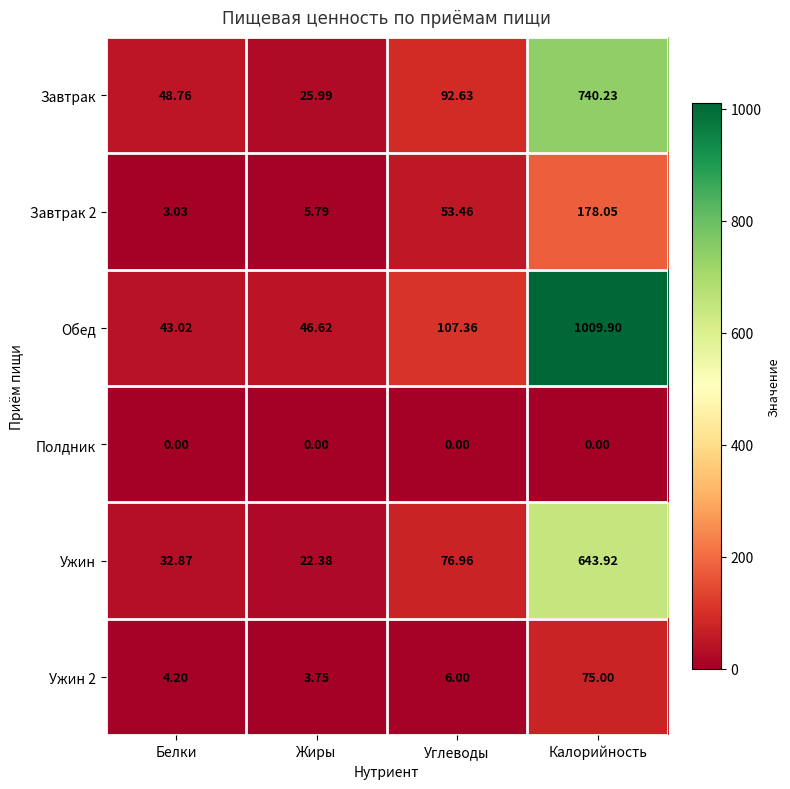

How many series are shown in this chart?

6